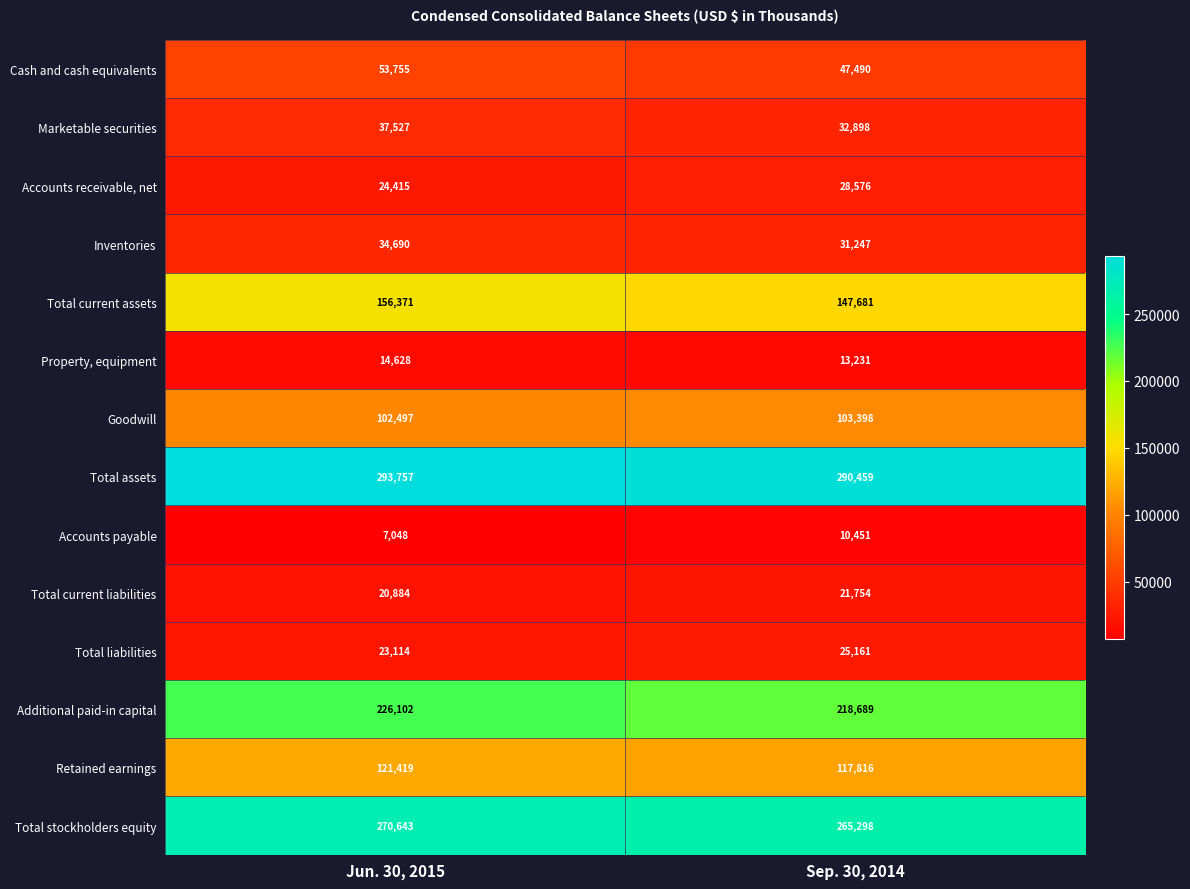

What is the highest value of the Cash and cash equivalents series?

53755